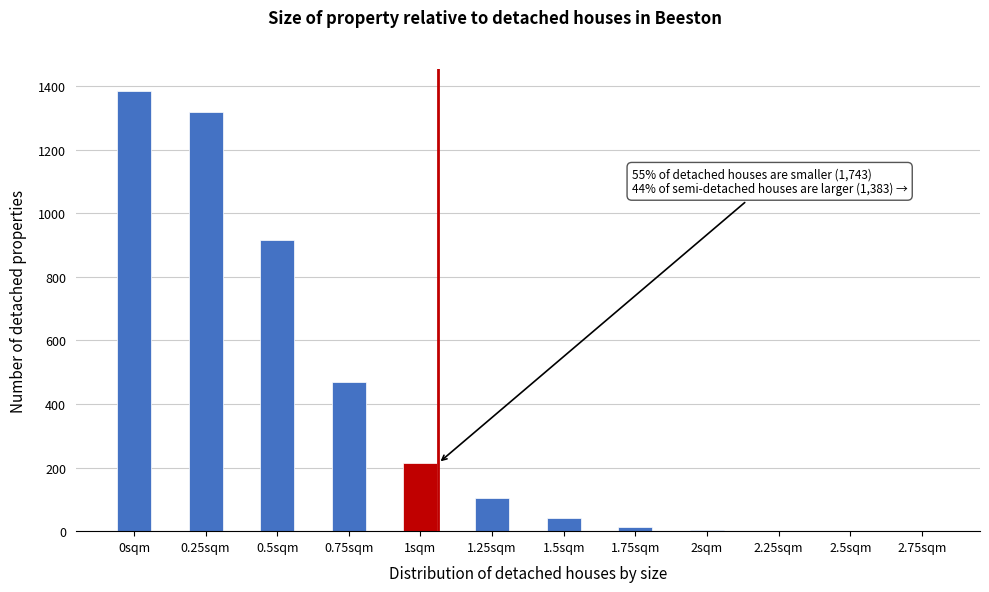

What is the change in value from 0.75sqm to 1sqm?

-255